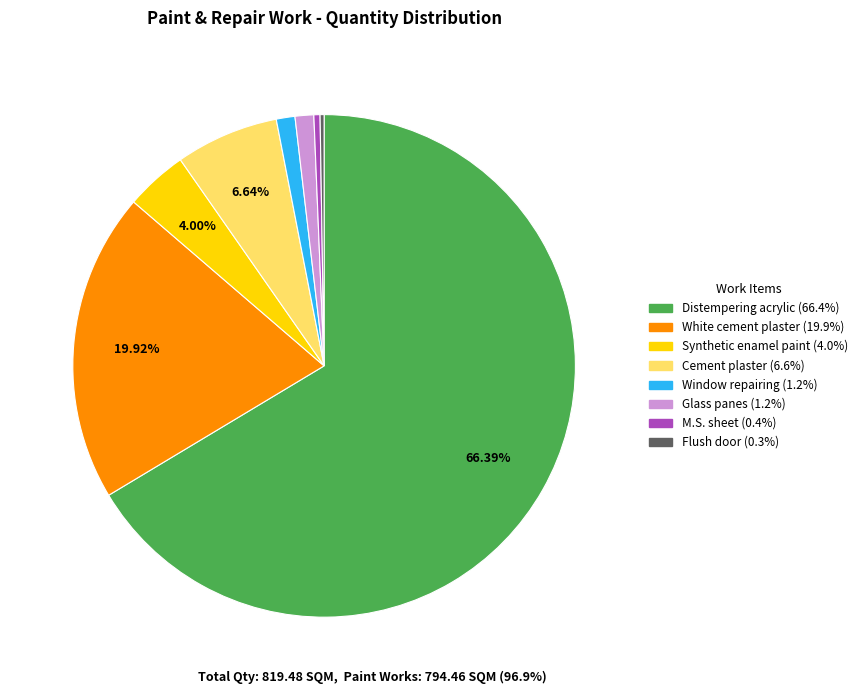

Does any single category account for the majority?

Yes